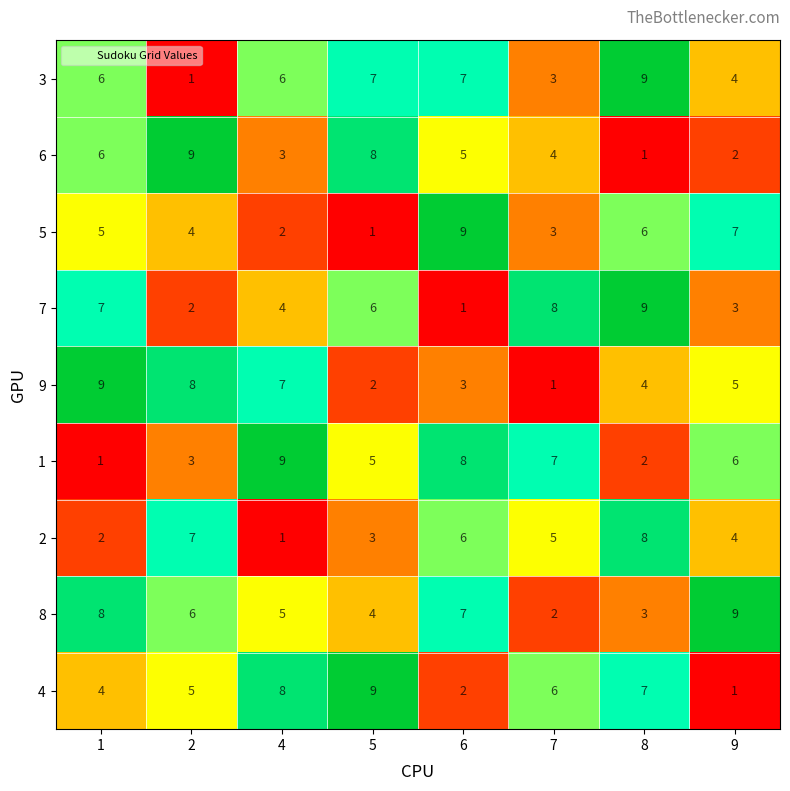

Is it true that 3 equals 1 at 1?

False